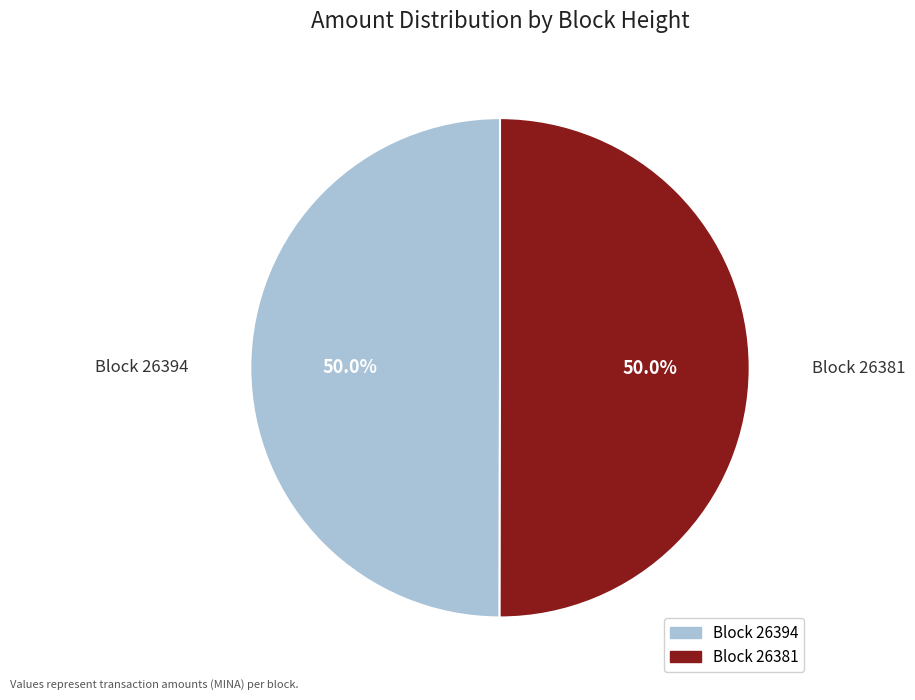

What portion of the pie excludes Block 26394?

50.0%